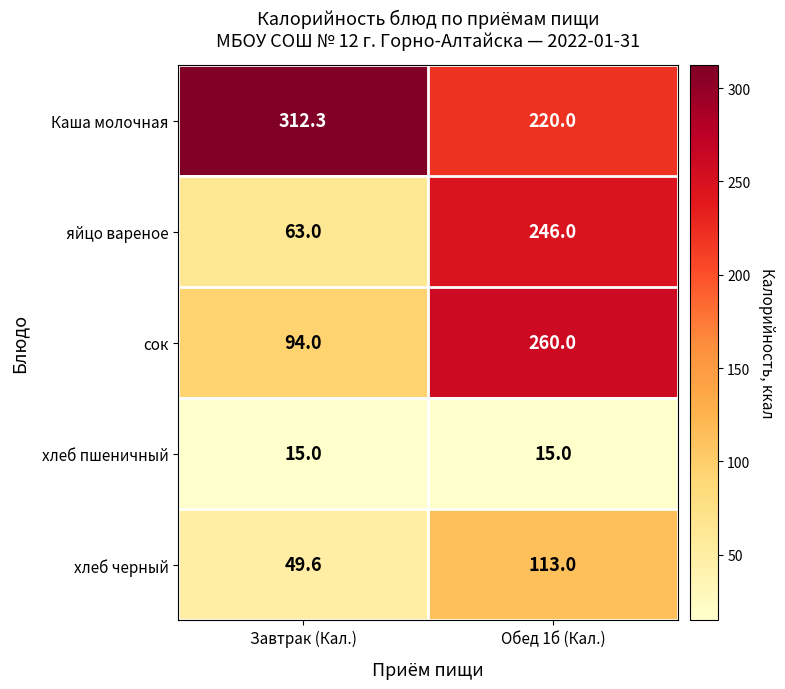

What is the sum of the Каша молочная values at Завтрак (Кал.) and Обед 1б (Кал.)?

532.3